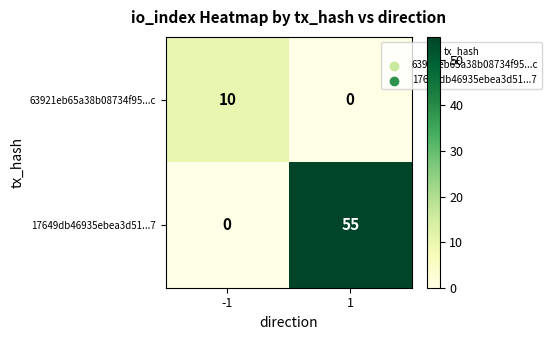

Count the number of data series in this chart.

2